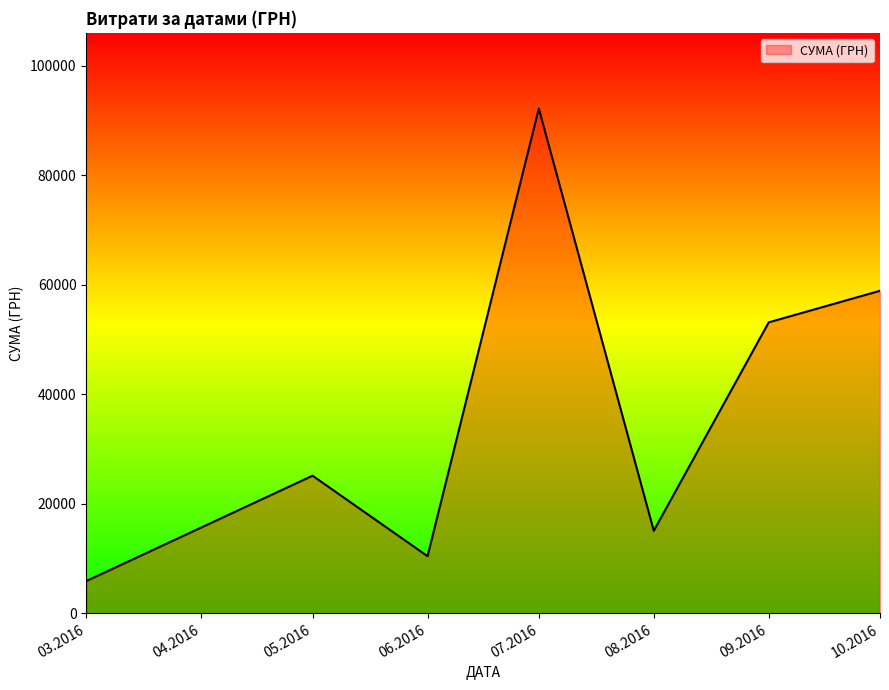

Approximately how many times larger is the value at 09.2016 compared to 08.2016?

3.5